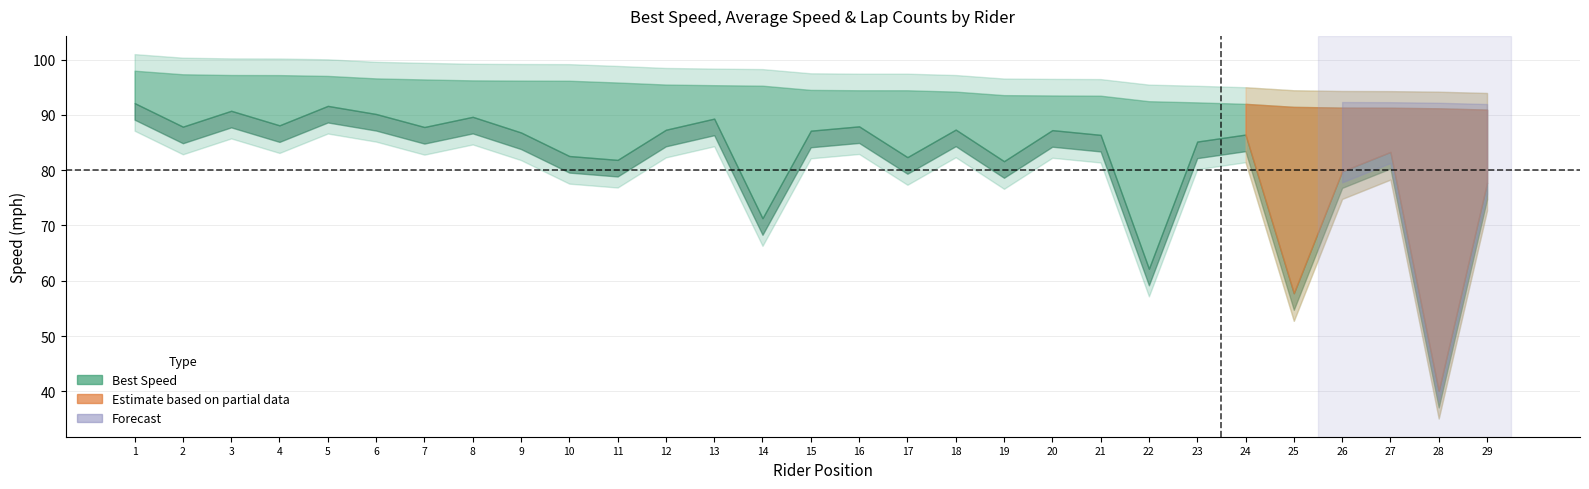

Is it true that best_speed equals 48.8 at 8?

False